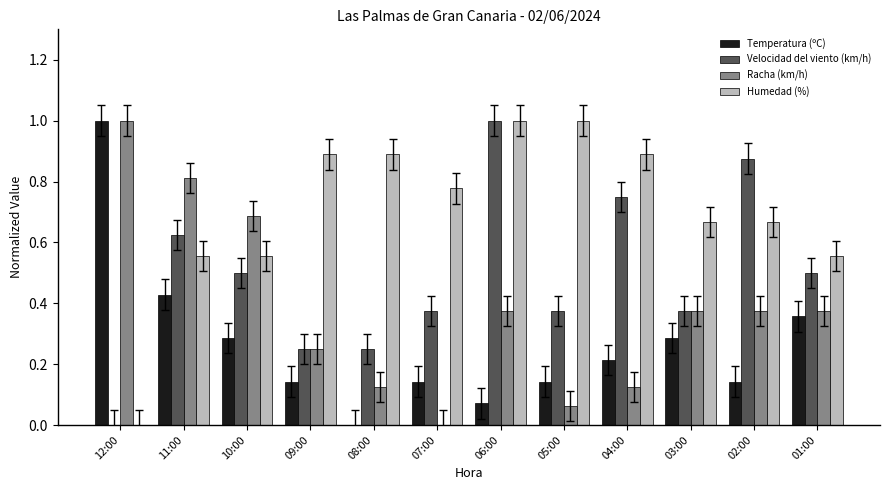

Which series changed the most between 03:00 and 02:00?

Velocidad del viento (km/h)